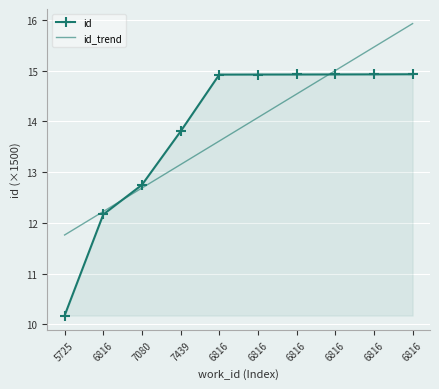

Rank the series at 6816 from highest to lowest value.

id_trend, id